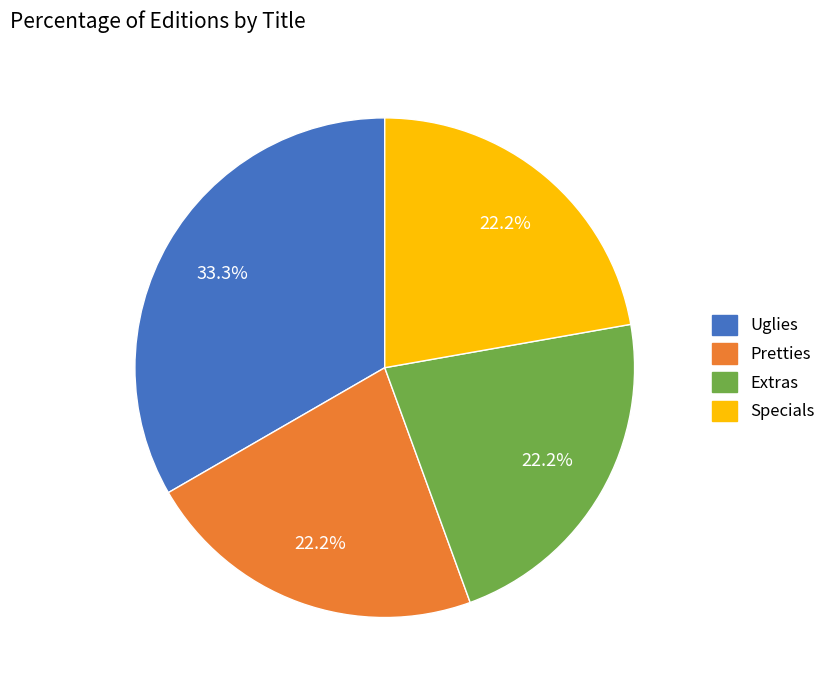

To the nearest percent, what is the average slice percentage?

25%